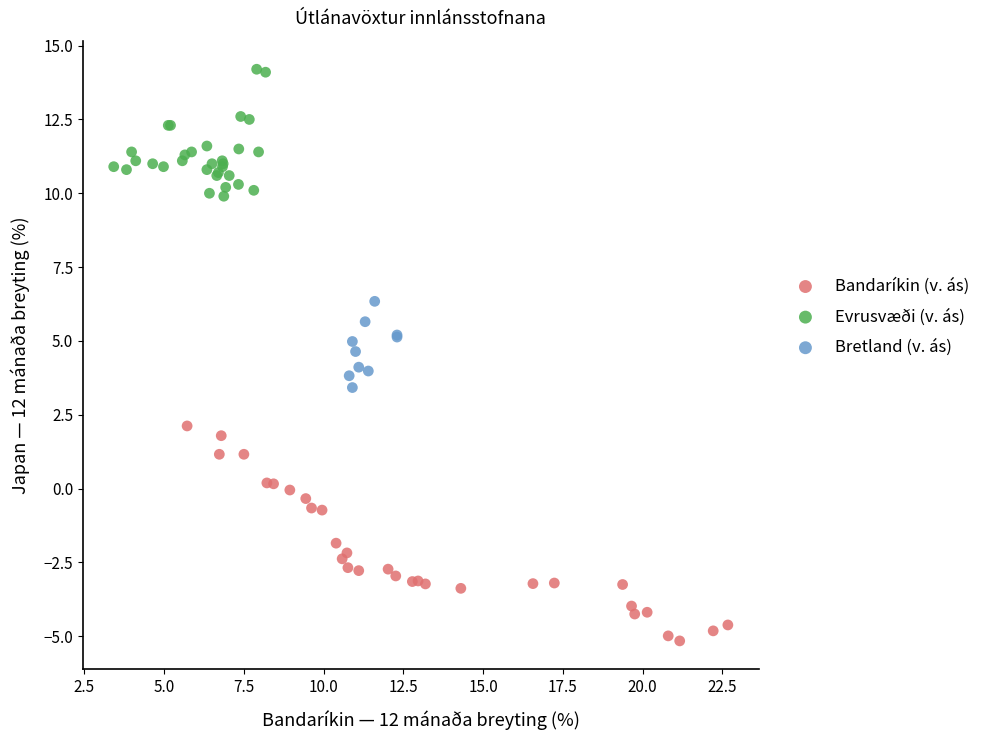

Which series reaches the minimum Y coordinate?

Bandaríkin (v. ás)